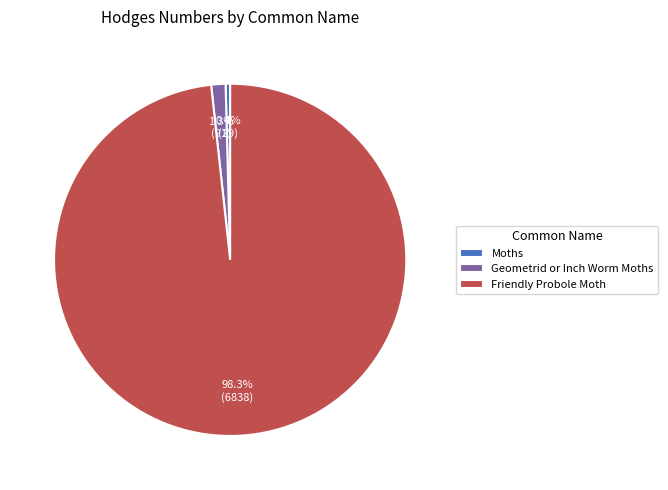

What percentage is the Geometrid or Inch Worm Moths slice, to the nearest percent?

1%